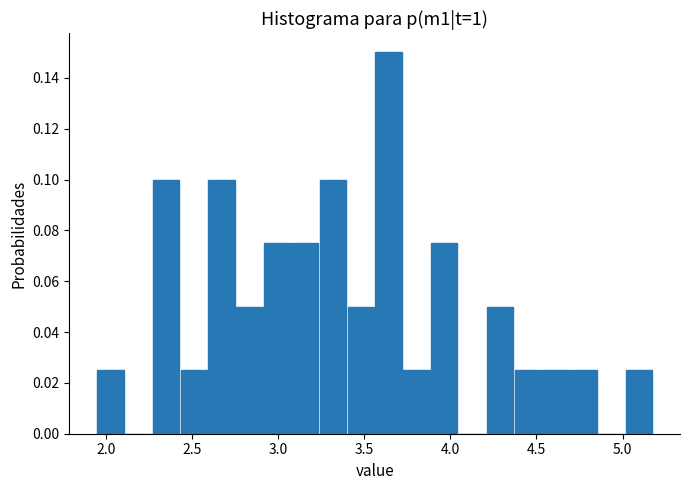

Read against the x-axis, roughly where is the centre of the tallest bar?

3.65